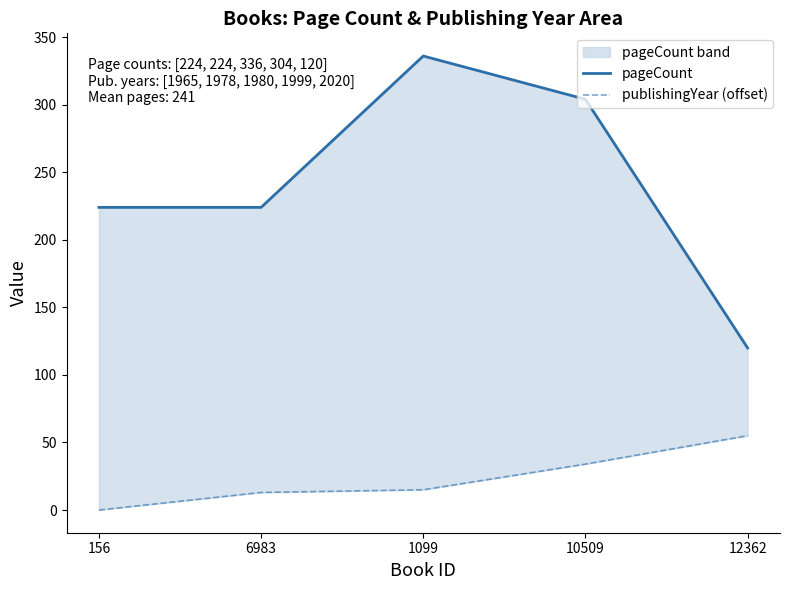

List the series in order of their overall mean, lowest first.

publishingYear (offset), pageCount